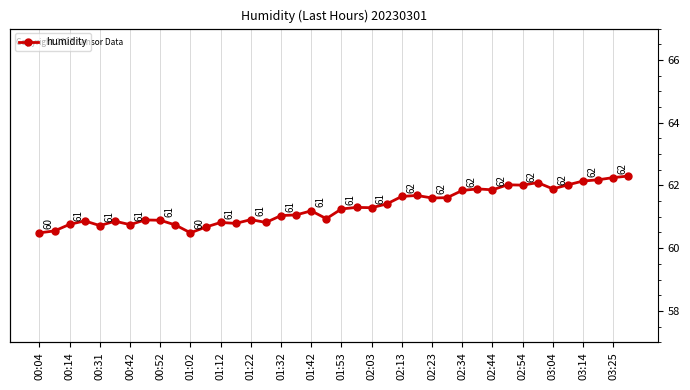

True or false: the data shows 61.9 at 02:44.

True